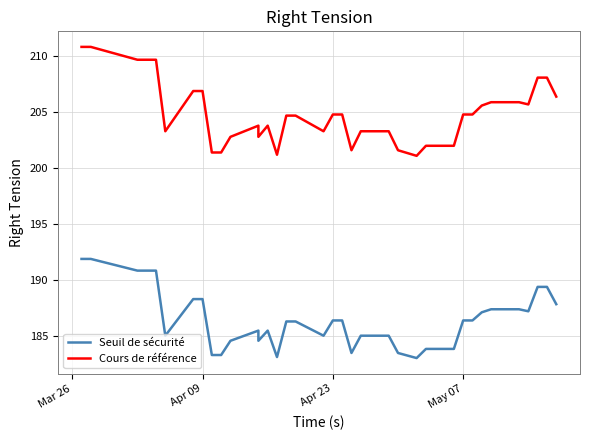

What is the sum of all Seuil de sécurité values?

7276.5